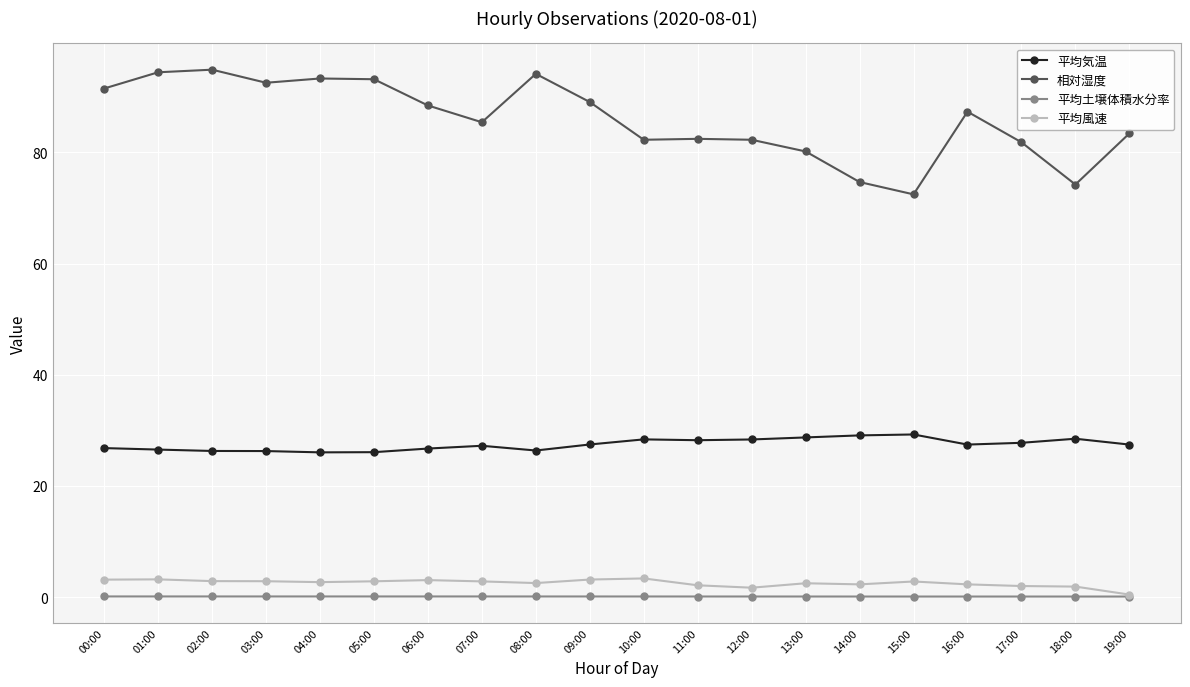

Count the number of data series in this chart.

4